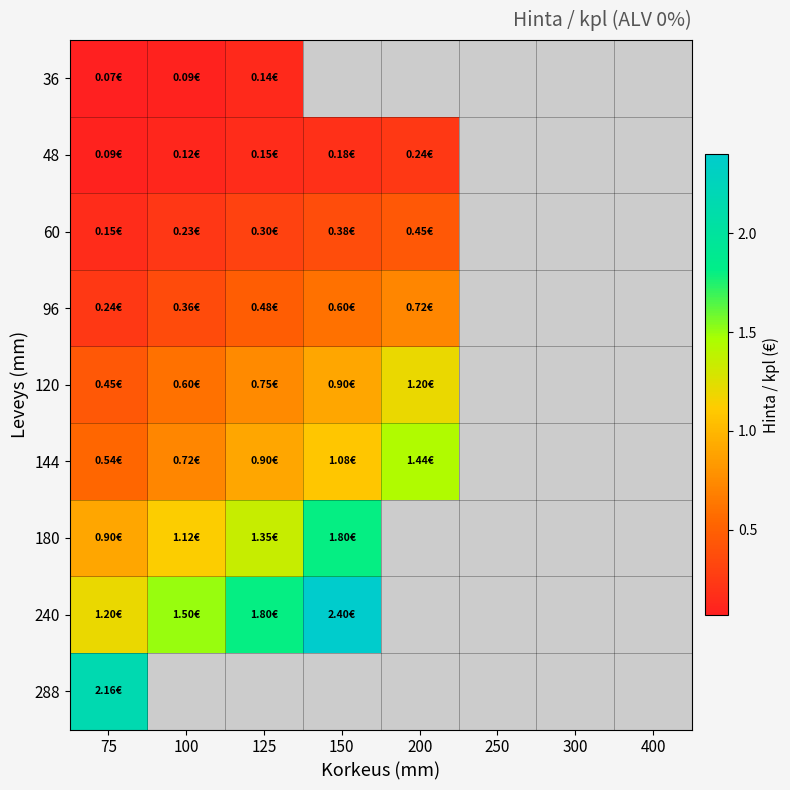

Where does the 120 series first go above 1?

200